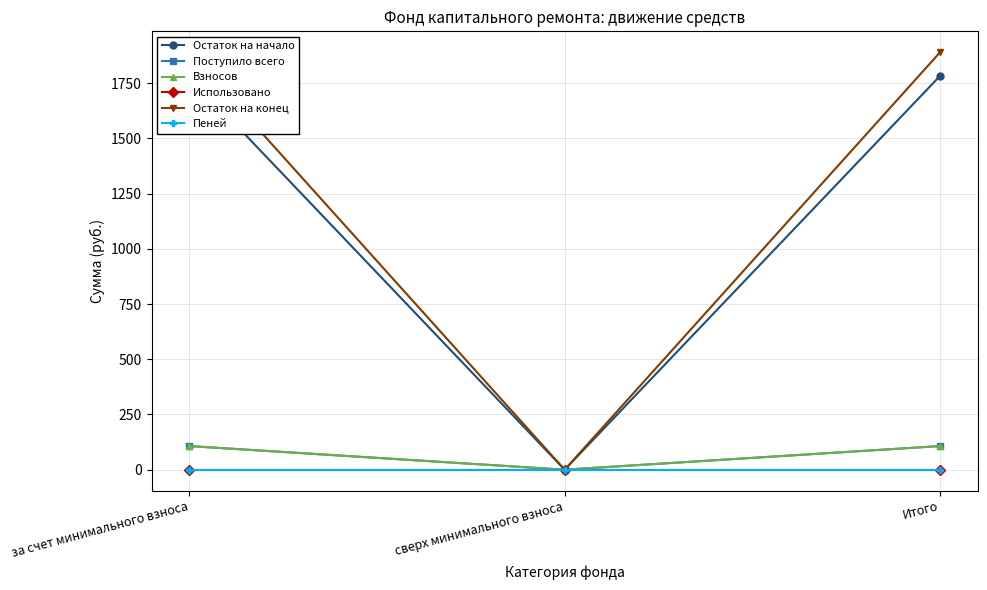

Which has a higher value, Итого or сверх минимального взноса?

Итого